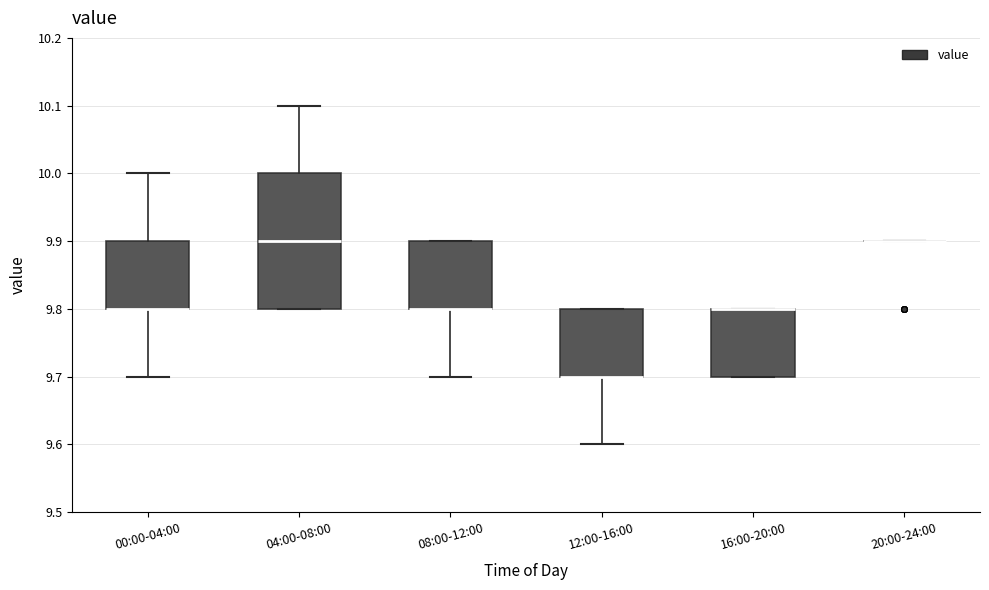

Reading left to right, read every box against the y-axis: the position of its median line, the range the box covers, and the ends of its whiskers. The values are not printed on the chart, so give them approximately, as read against the axis.

00:00-04:00: median 9.8 (drawn on the box's lower edge), box 9.8 to 9.9, whiskers 9.7 to 10.0
04:00-08:00: median 9.9, box 9.8 to 10.0, whiskers 9.8 to 10.1
08:00-12:00: median 9.8 (drawn on the box's lower edge), box 9.8 to 9.9, whiskers 9.7 to 9.9
12:00-16:00: median 9.7 (drawn on the box's lower edge), box 9.7 to 9.8, whiskers 9.6 to 9.8
16:00-20:00: median 9.8 (drawn on the box's upper edge), box 9.7 to 9.8, whiskers 9.7 to 9.8
20:00-24:00: box collapsed to a line at 9.9, whiskers 9.9 to 9.9